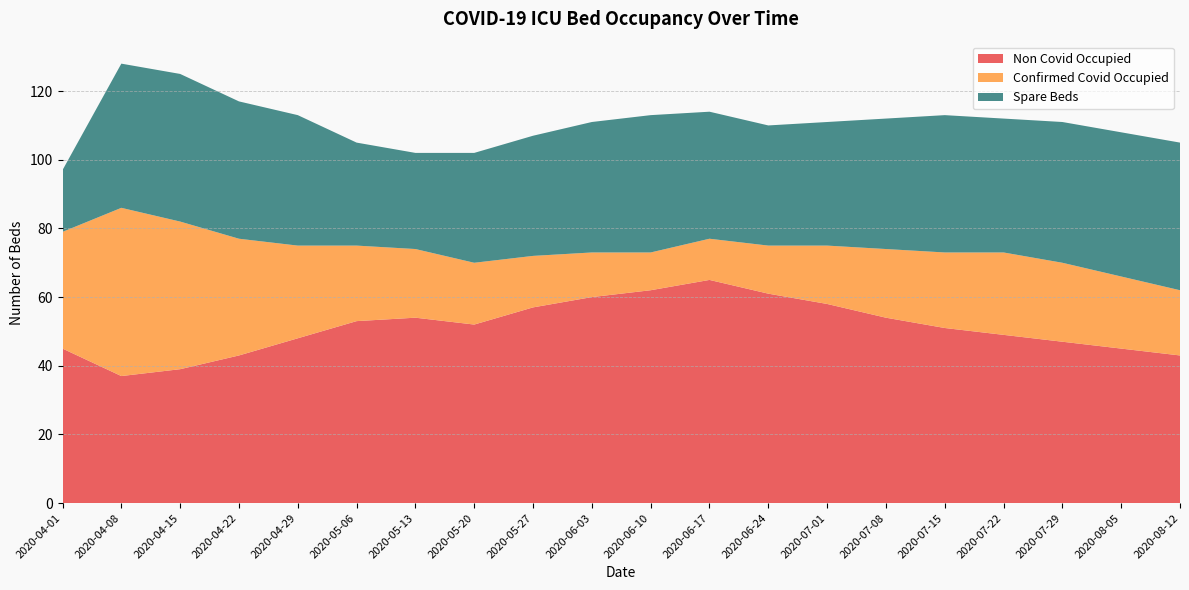

Reading left to right, extract all data points from this chart.

Non Covid Occupied: 45	37	39	43	48	53	54	52	57	60	62	65	61	58	54	51	49	47	45	43
Confirmed Covid Occupied: 34	49	43	34	27	22	20	18	15	13	11	12	14	17	20	22	24	23	21	19
Spare Beds: 18	42	43	40	38	30	28	32	35	38	40	37	35	36	38	40	39	41	42	43